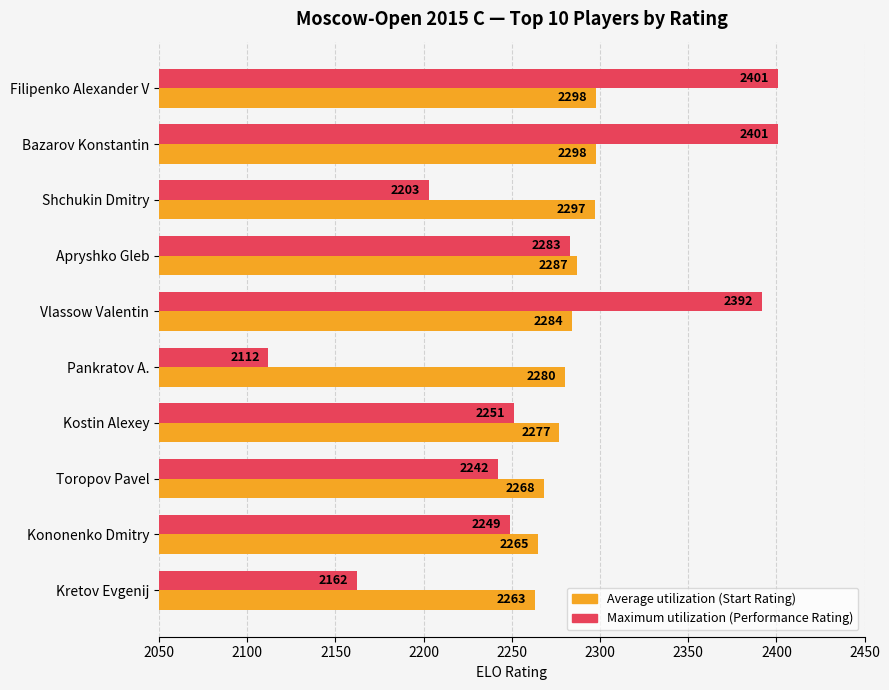

What is the greatest value displayed?

2401